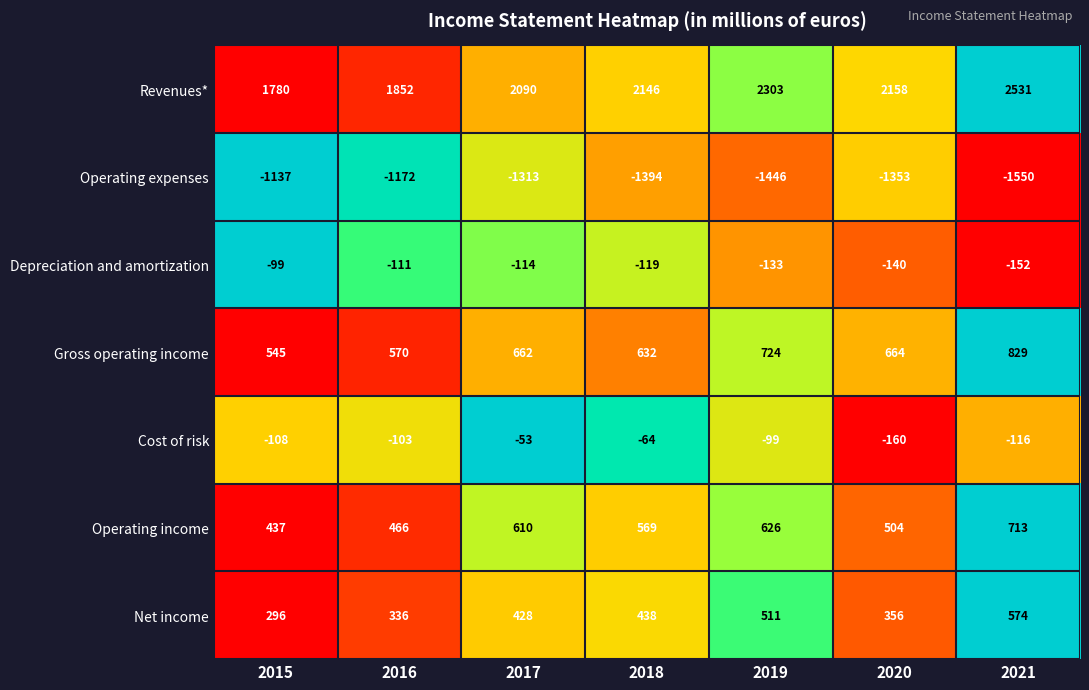

What is the difference between the highest and lowest values at 2020?

3511